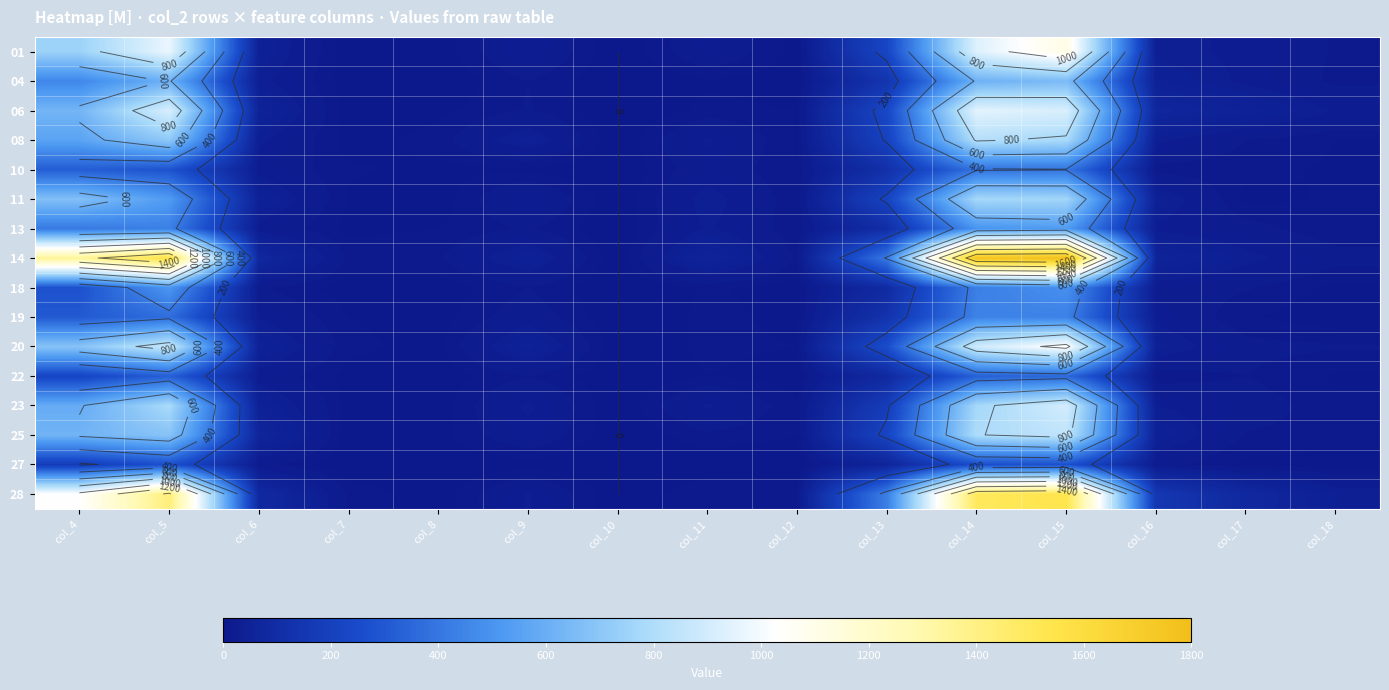

What is the total value across all series at col_4?

9056